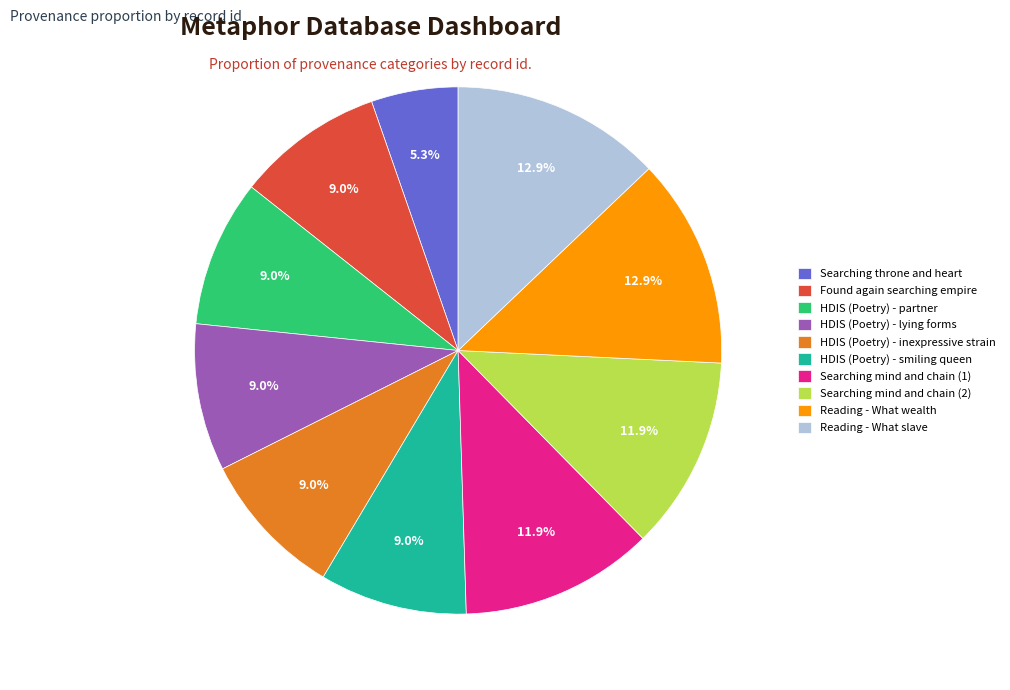

Approximately how many times larger is the value at Reading - What slave compared to HDIS (Poetry) - lying forms?

1.4